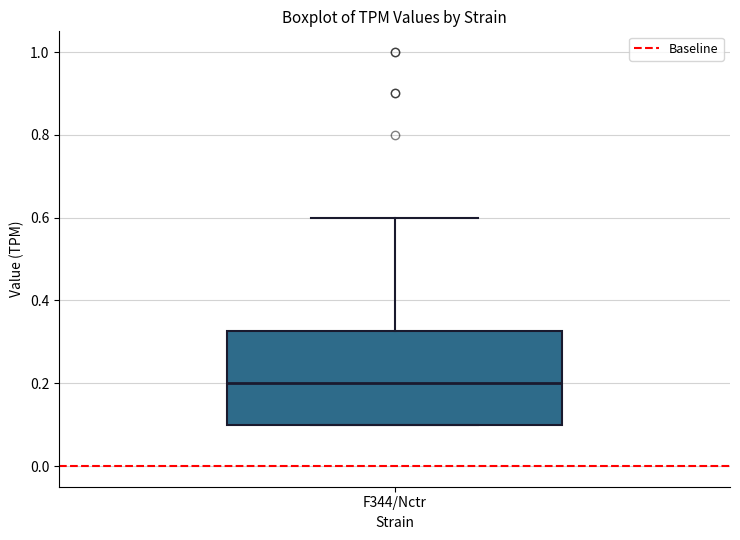

Transcribe this box plot: give where the median line is, the range the box spans, and where the two whiskers end, as read against the y-axis. The values are not printed on the chart, so give them approximately, as read against the axis.

median 0.20, box 0.10 to 0.32, whiskers 0.10 to 0.60